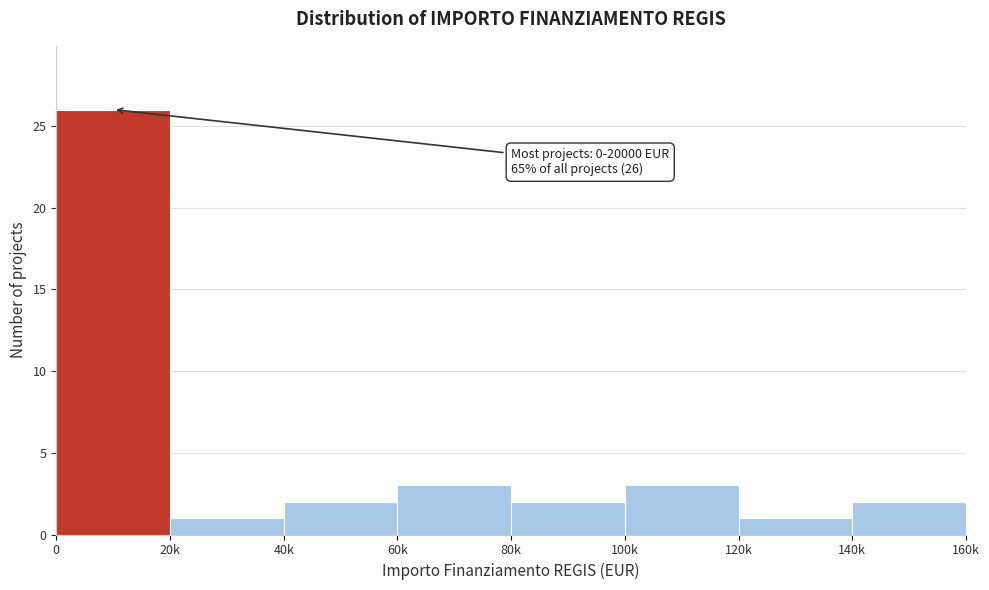

Reading left to right, transcribe all the data shown in this chart.

0=26	20k=1	40k=2	60k=3	80k=2	100k=3	120k=1	140k=2